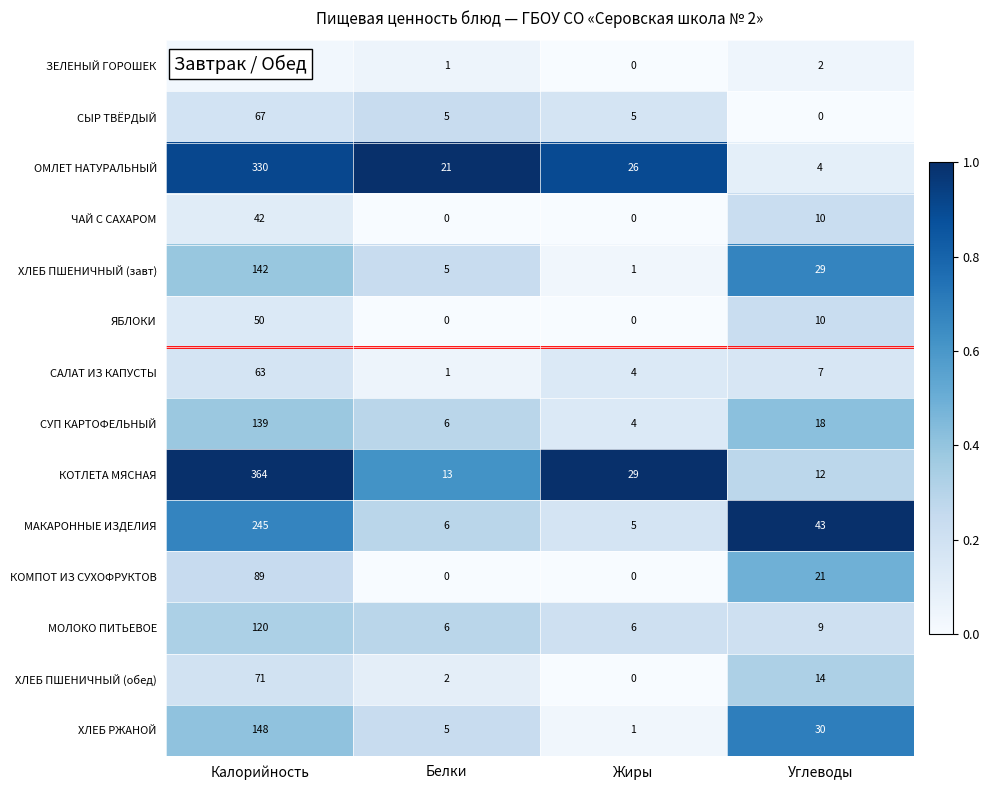

Is it true that КОМПОТ ИЗ СУХОФРУКТОВ equals 31 at Углеводы?

False